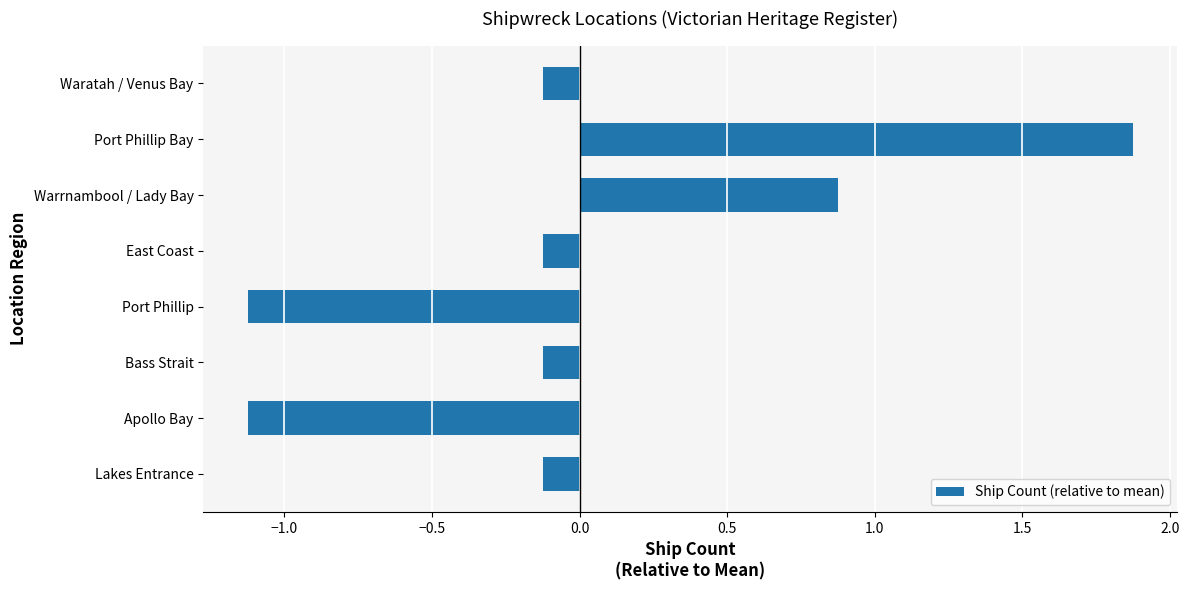

The chart shows a value of -1.1 at Apollo Bay. True or false?

True